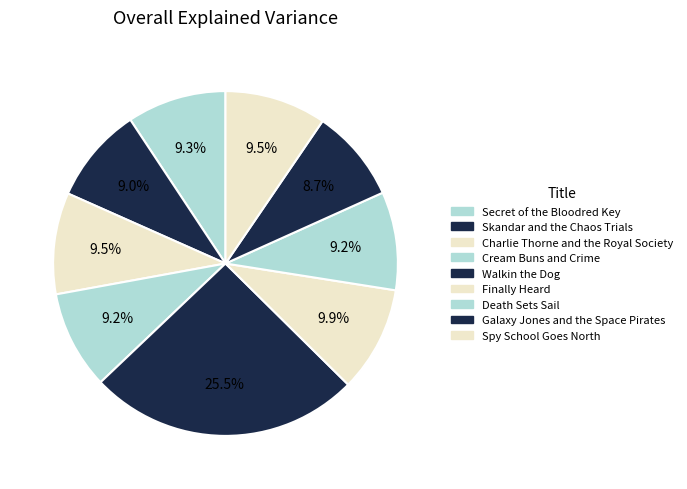

True or false: Cream Buns and Crime accounts for 9% of the total.

True